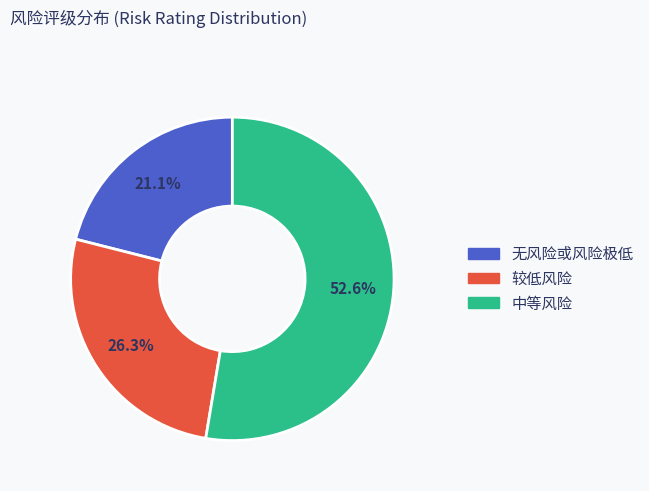

Do 中等风险 and 无风险或风险极低 together represent more than half of the pie?

Yes